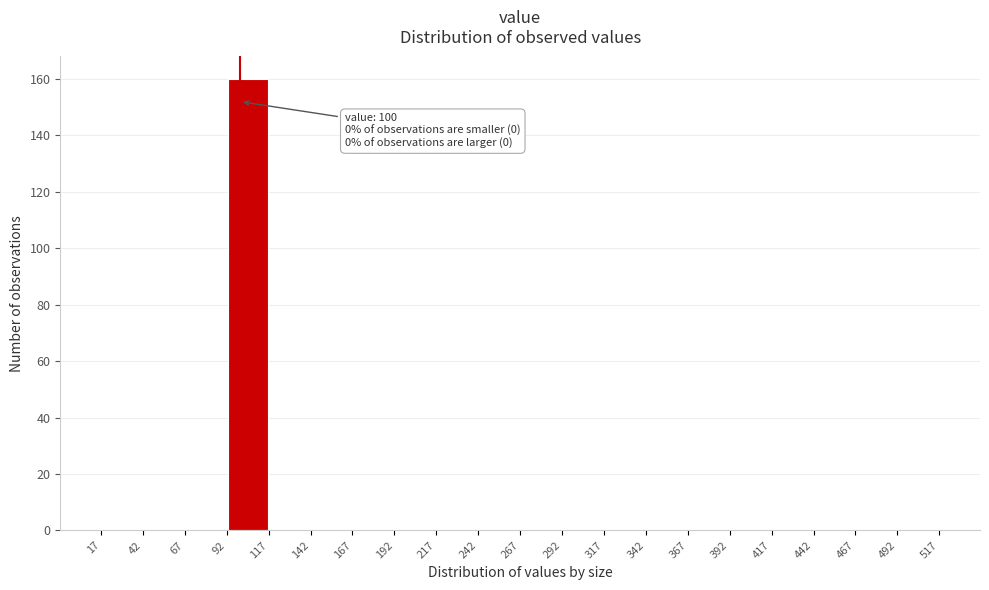

Which range on the x-axis has the tallest bar?

92 to 117